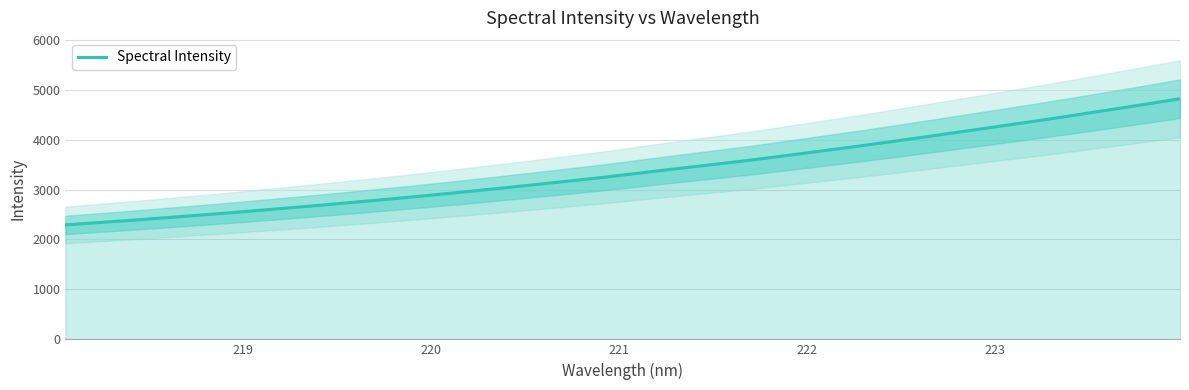

What is the sum of all values?

108301.1